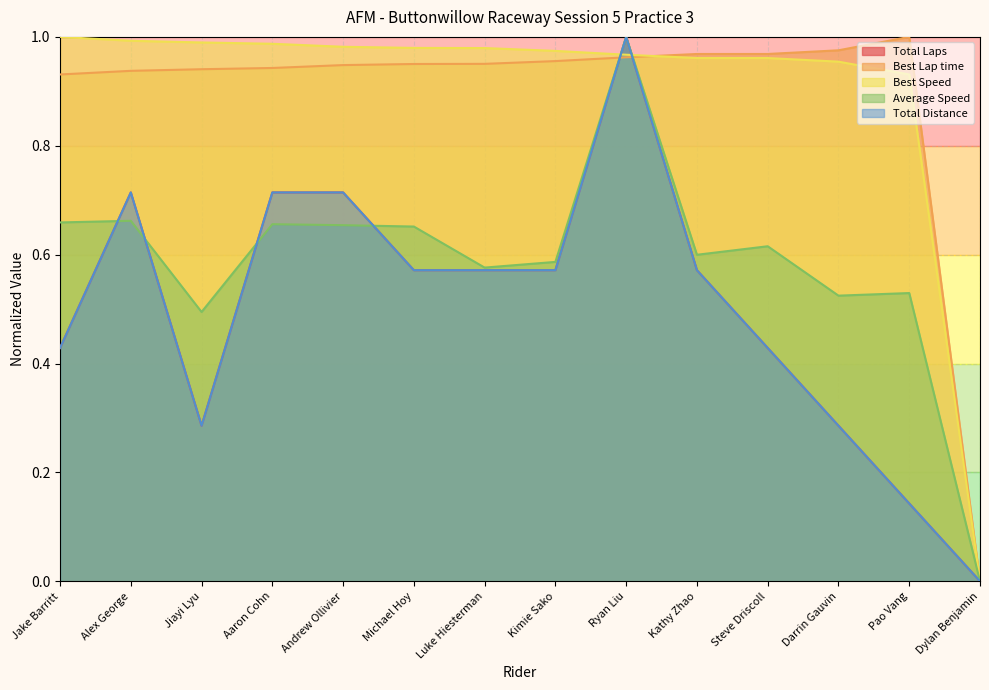

How many values in Average Speed are above zero?

13